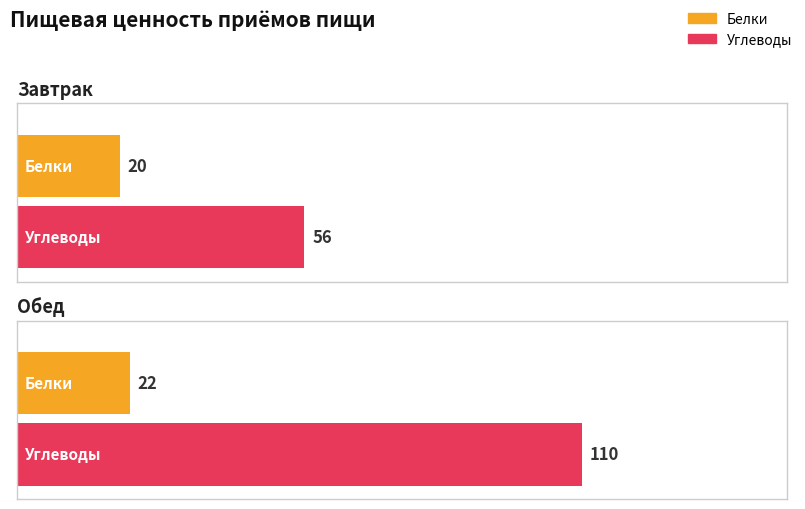

What is the difference between the maximum and minimum values in the Углеводы series?

54